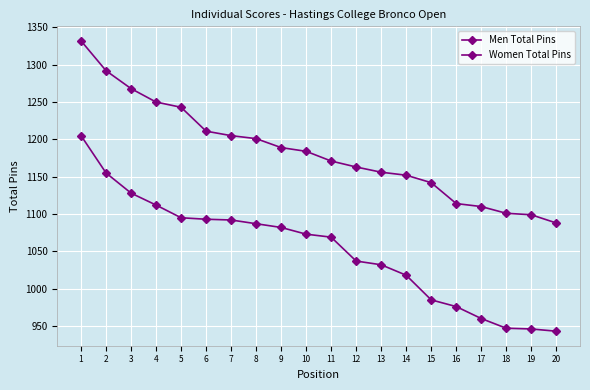

Is the value of Women Total Pins at 3 greater than the value of Men Total Pins at 13?

No